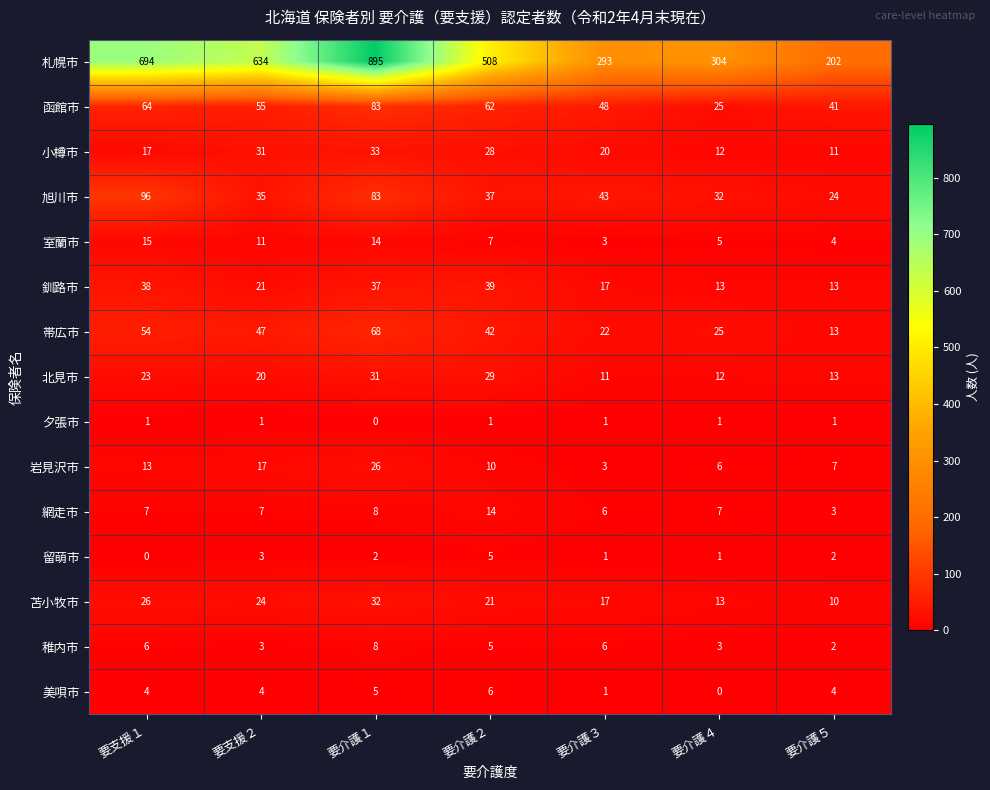

Rank the categories by 函館市 value from lowest to highest.

要介護４, 要介護５, 要介護３, 要支援２, 要介護２, 要支援１, 要介護１